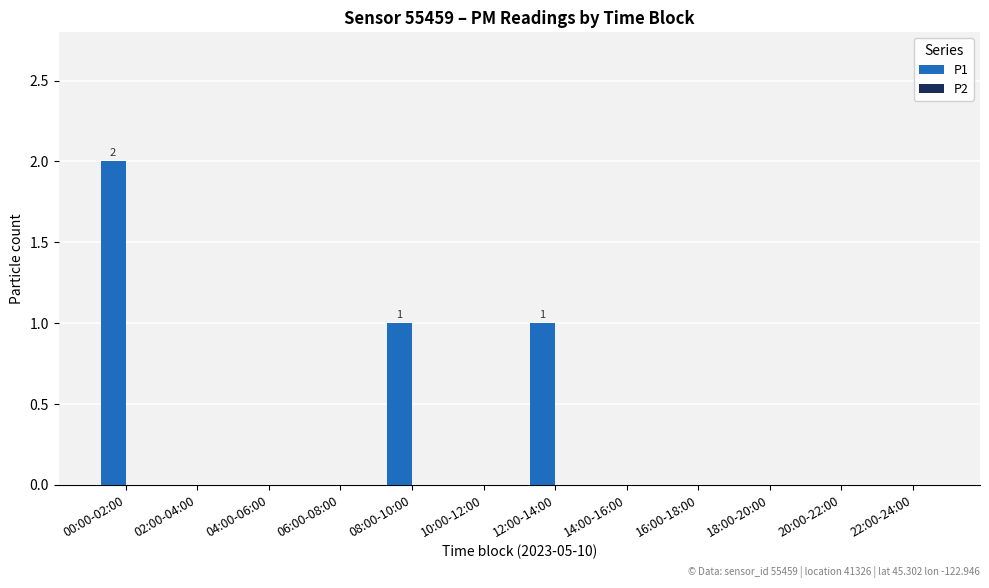

Is it true that the value at 04:00-06:00 is 1?

False